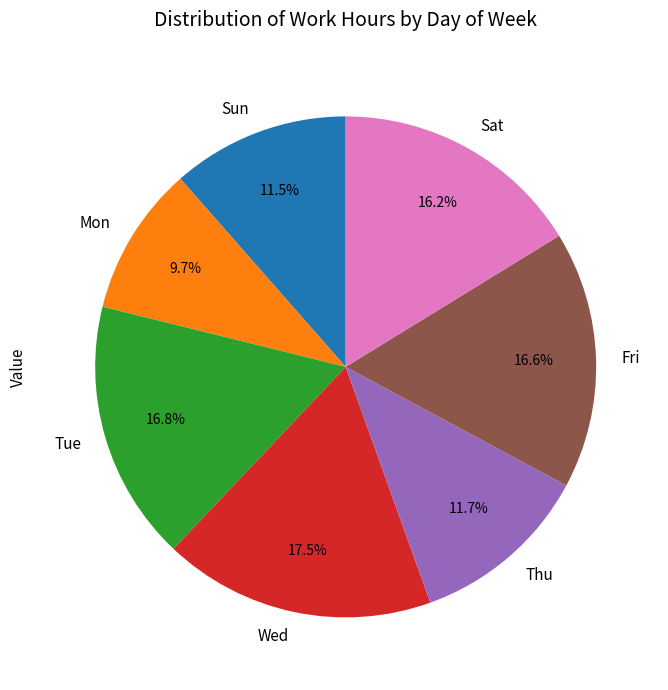

True or false: Wed accounts for 28% of the total.

False